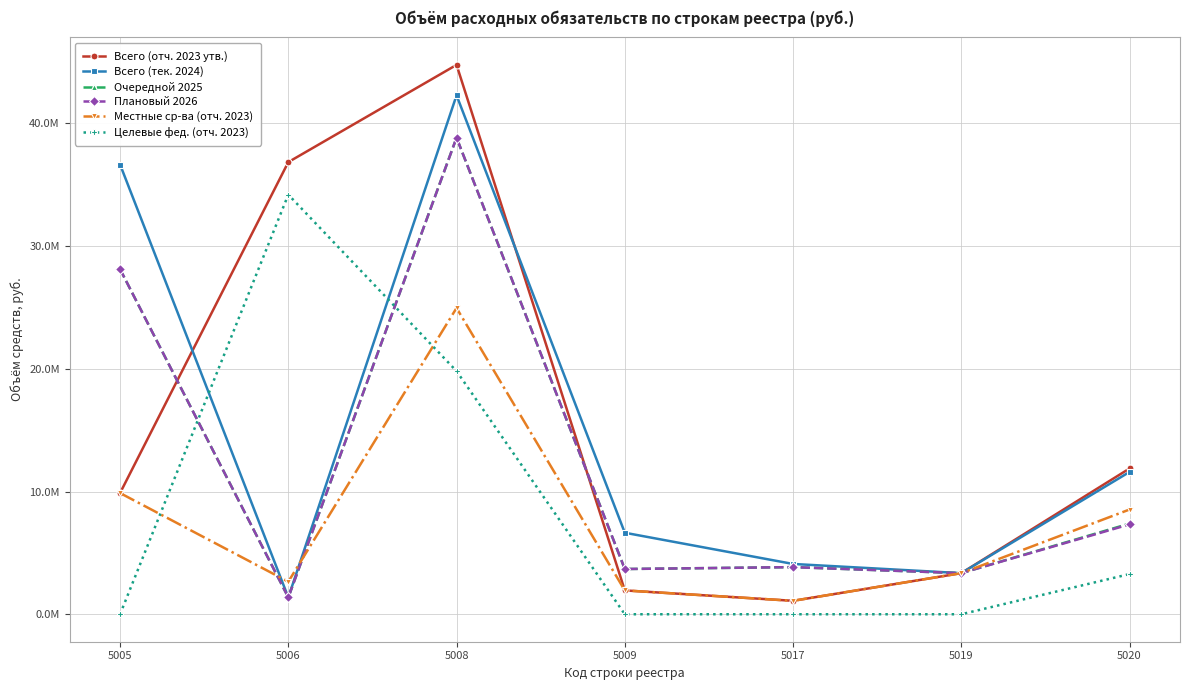

Reading right to left, what are all the values shown in this chart?

Всего (отч. 2023 утв.): 11879953.2	3350318.8	1095043.8	1943277.8	44777558.9	36852210.2	9878869.8
Всего (тек. 2024): 11598639.4	3350318.8	4099784.2	6643408.0	42295267.1	1374230.0	36656910.7
Очередной 2025: 7388744.8	3350318.8	3840634.9	3686821.8	38843911.9	1374230.0	28124484.4
Плановый 2026: 7324812.7	3350318.8	3840634.9	3686821.8	38843911.9	1374230.0	28124484.4
Местные ср-ва (отч. 2023): 8536006.8	3350318.8	1095043.8	1943277.8	24961160.3	2652210.2	9878869.8
Целевые фед. (отч. 2023): 3275400.7	0.0	0.0	0.0	19816398.6	34200000.0	0.0